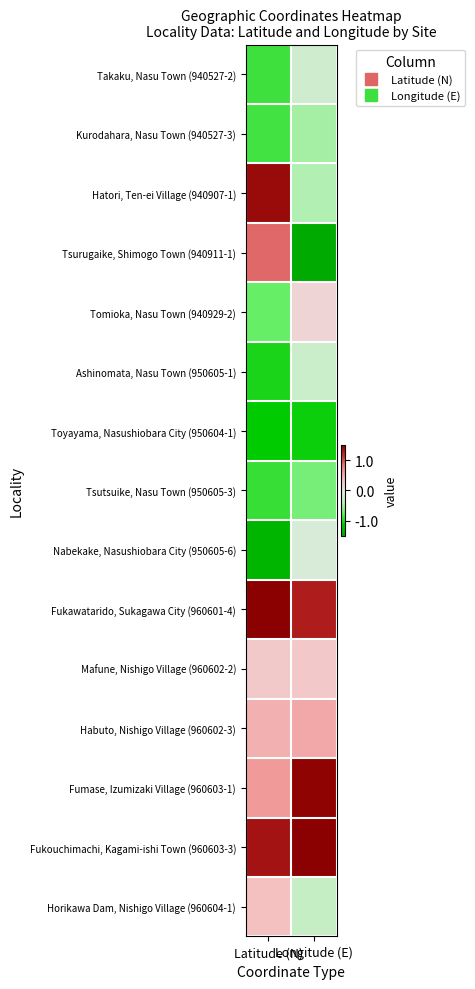

Count the number of categories in the chart.

2